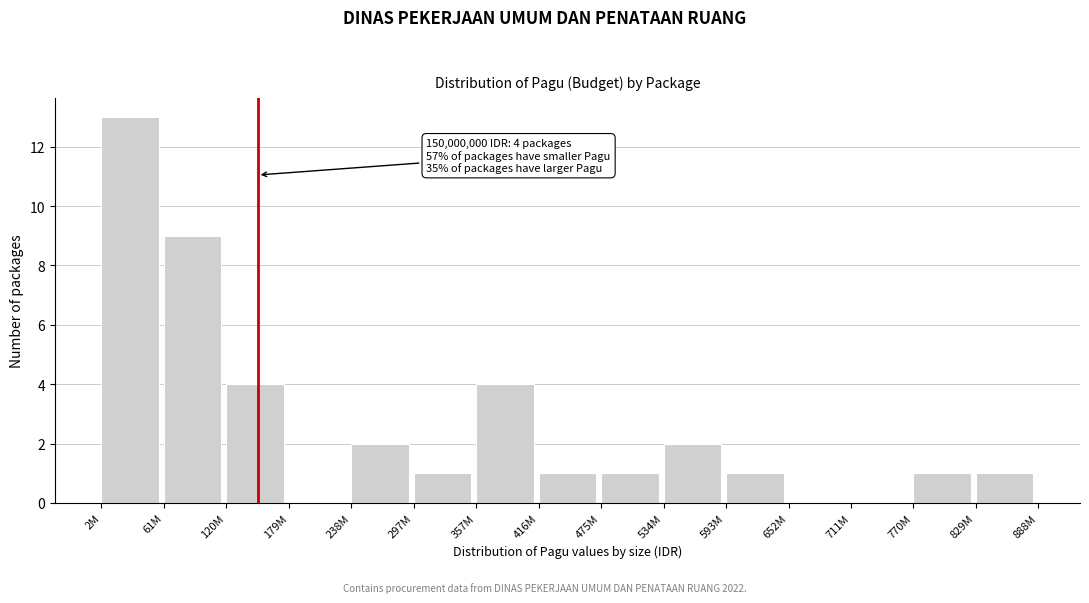

Reading left to right, transcribe all the data shown in this chart.

2M=13	61M=9	120M=4	179M=0	238M=2	297M=1	357M=4	416M=1	475M=1	534M=2	593M=1	652M=0	711M=0	770M=1	829M=1